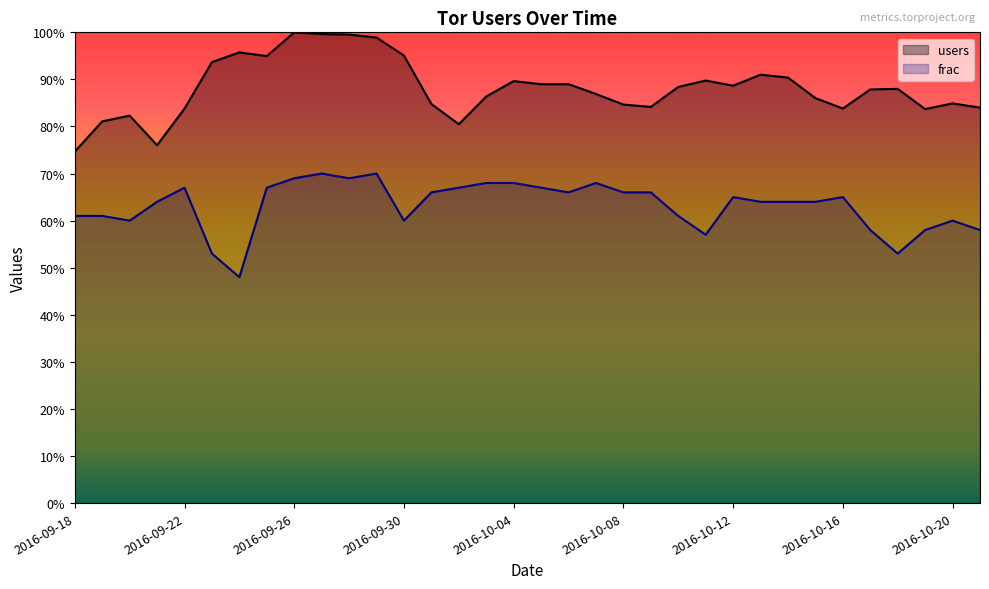

How many distinct data groups are displayed?

2